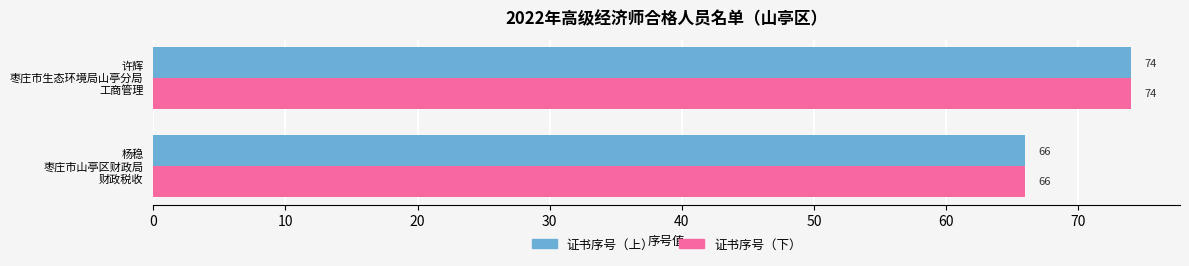

What is the greatest value displayed?

74